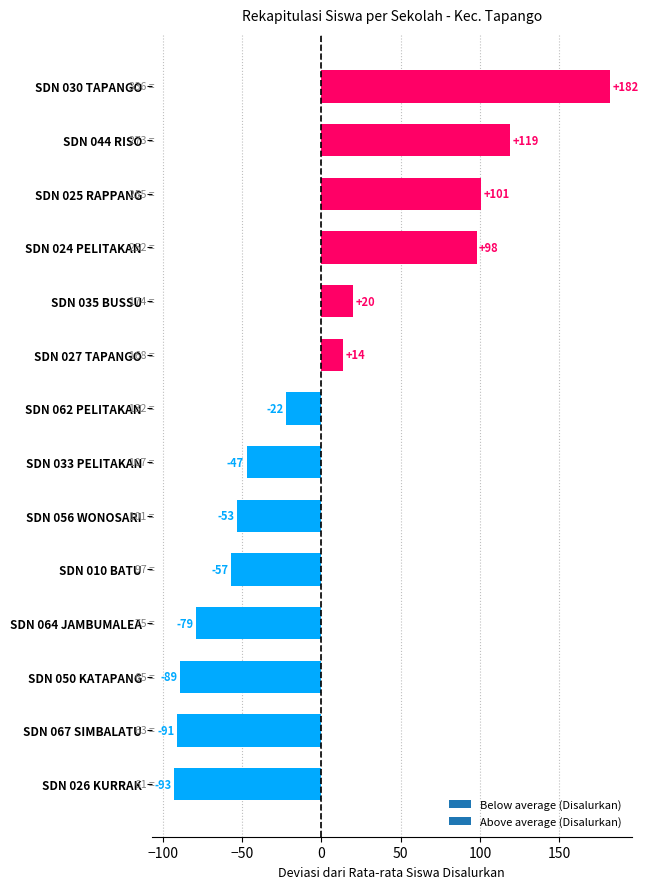

List the labels in order of value, largest first.

SDN 030 TAPANGO, SDN 044 RISO, SDN 025 RAPPANG, SDN 024 PELITAKAN, SDN 035 BUSSU, SDN 027 TAPANGO, SDN 062 PELITAKAN, SDN 033 PELITAKAN, SDN 056 WONOSARI, SDN 010 BATU, SDN 064 JAMBUMALEA, SDN 050 KATAPANG, SDN 067 SIMBALATU, SDN 026 KURRAK